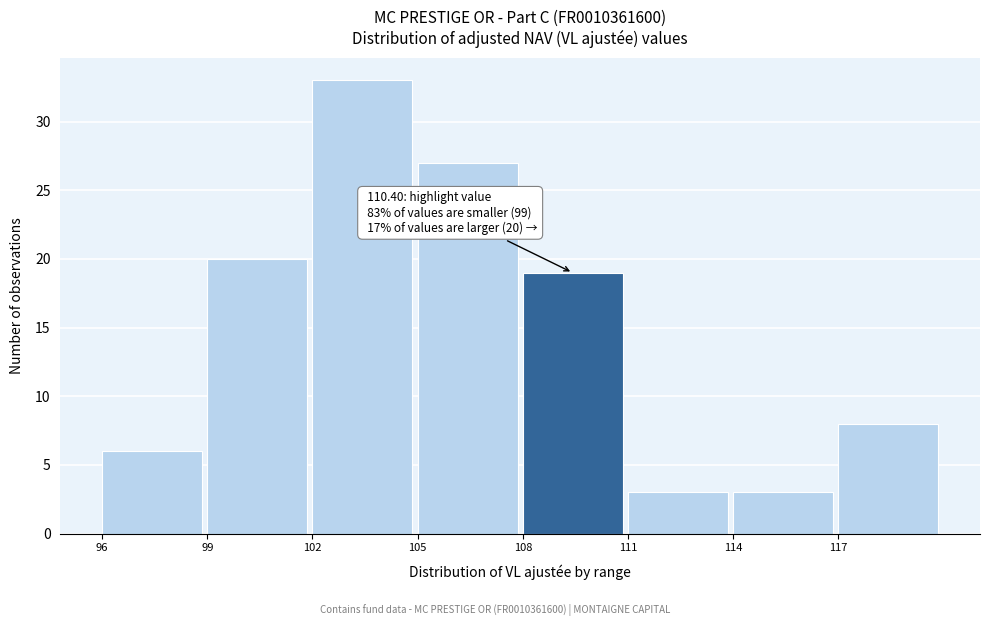

Over which range of the x-axis is the bar tallest?

102 to 105